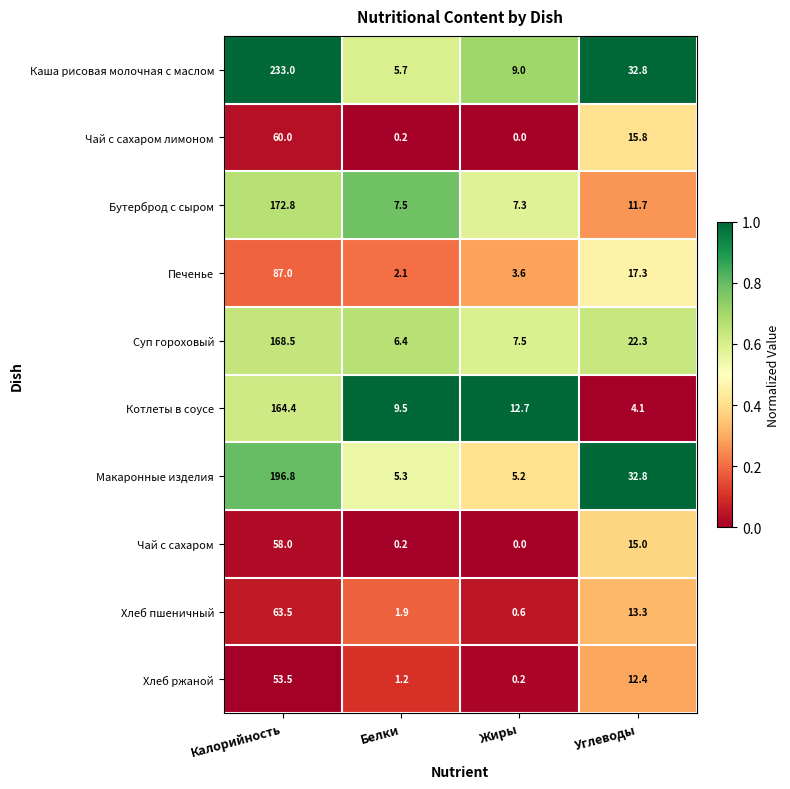

What is the difference between the maximum and minimum values in the Чай с сахаром лимоном series?

60.0